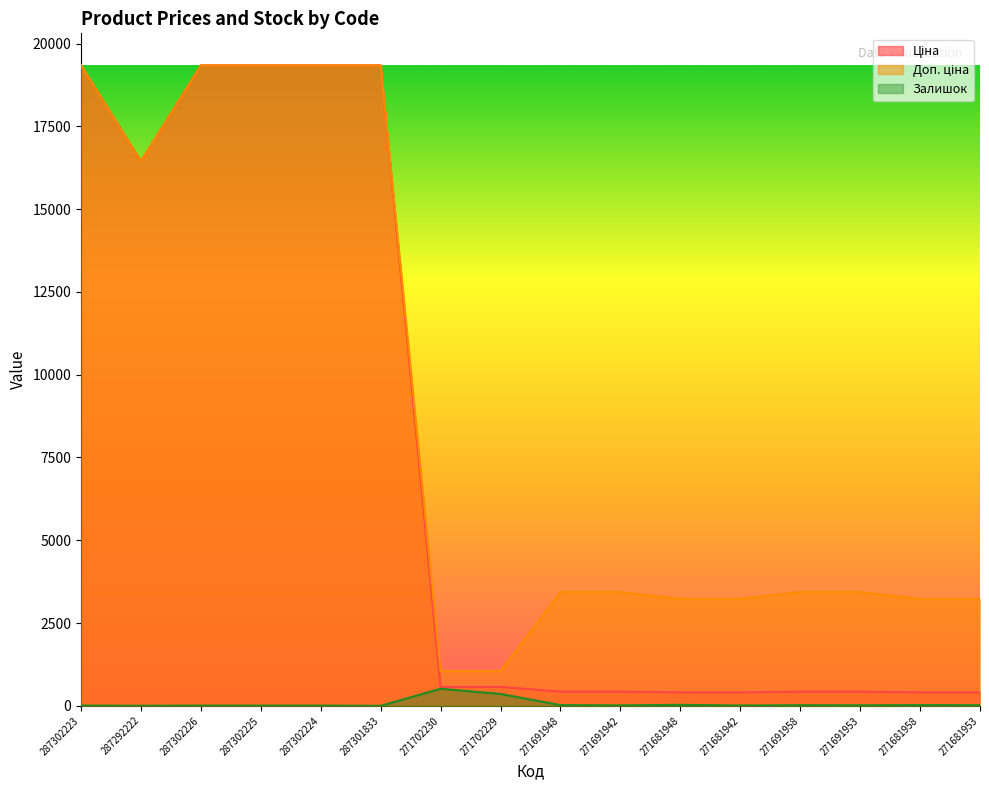

What is the value of the Доп. ціна point at the 4th from the left?

19343.1